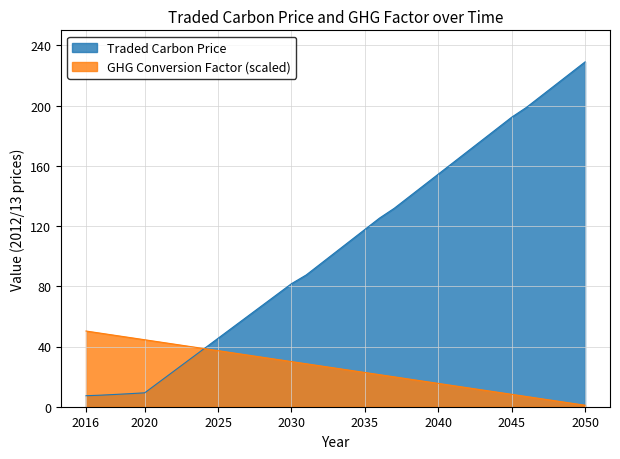

True or false: GHG Conversion Factor (scaled) has a value of 4.2 at 2043.

False